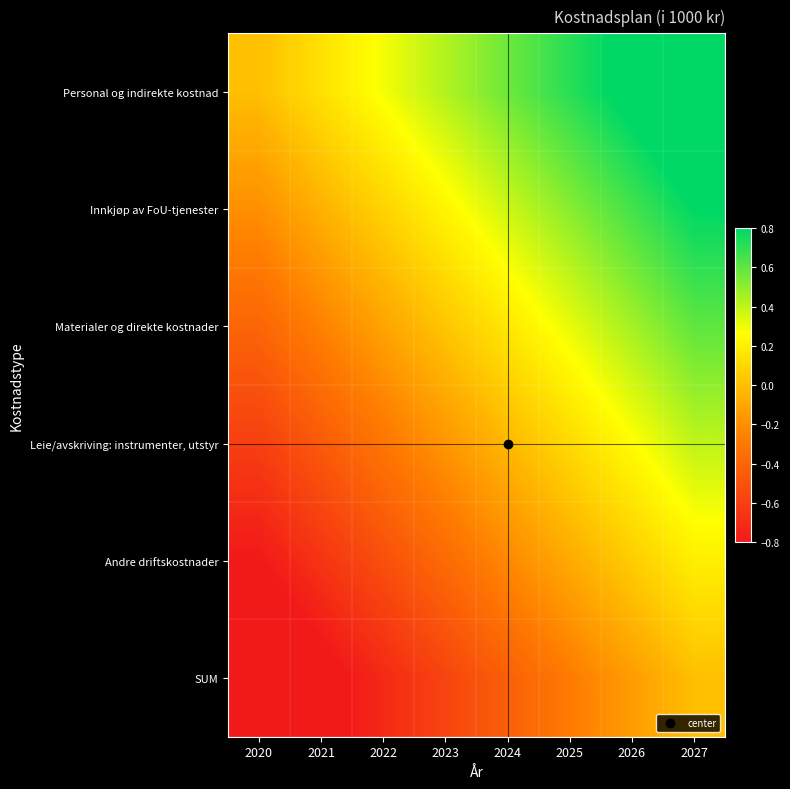

Which category has the lowest value across all series?

2020